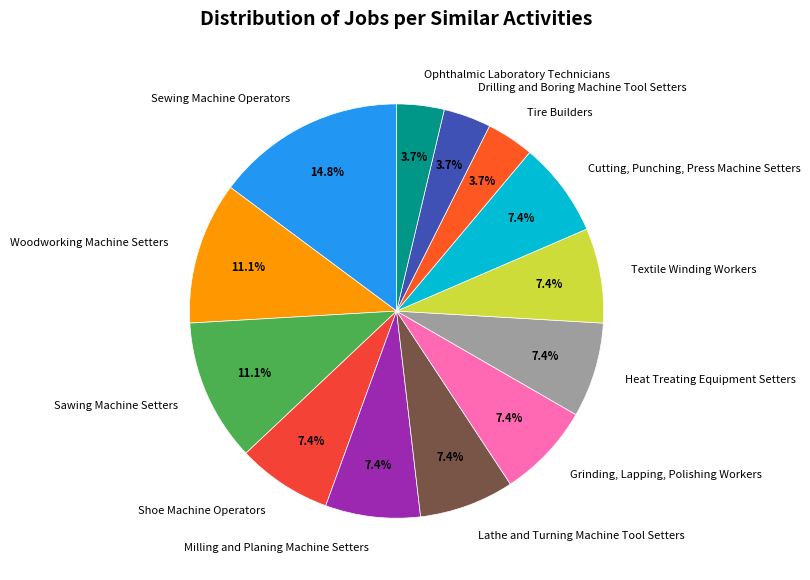

Which category has the biggest portion of the pie?

Sewing Machine Operators